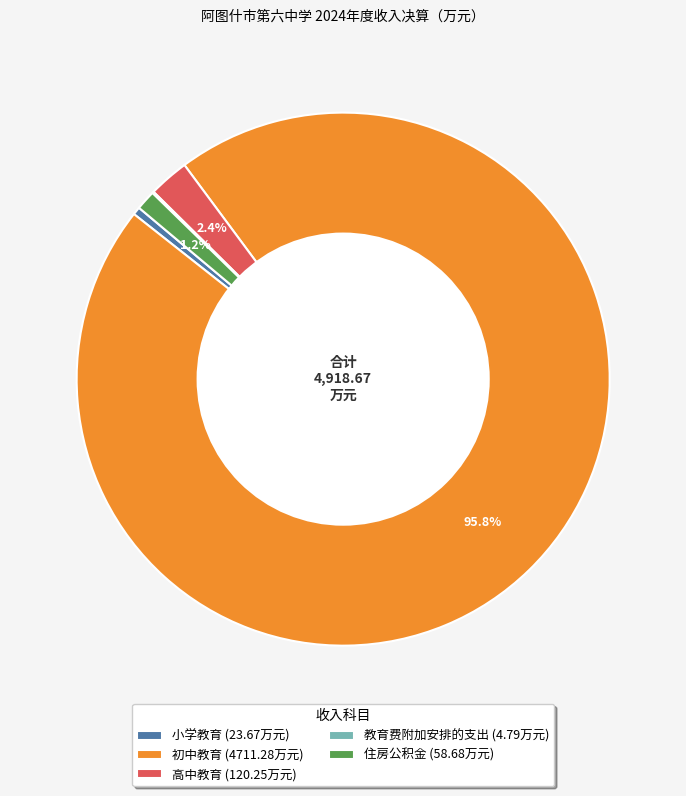

Is there any slice that represents more than half of the pie?

Yes